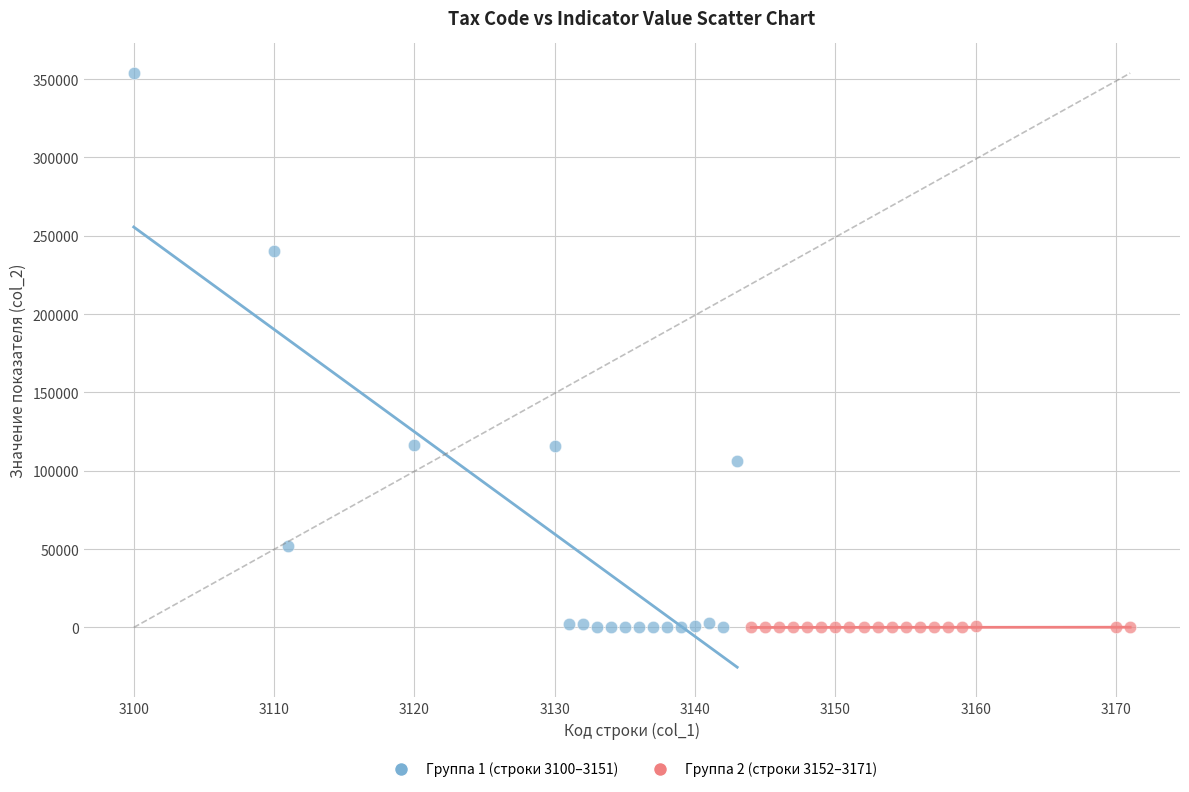

Which series reaches the maximum Y coordinate?

Группа 1 (строки 3100–3151)